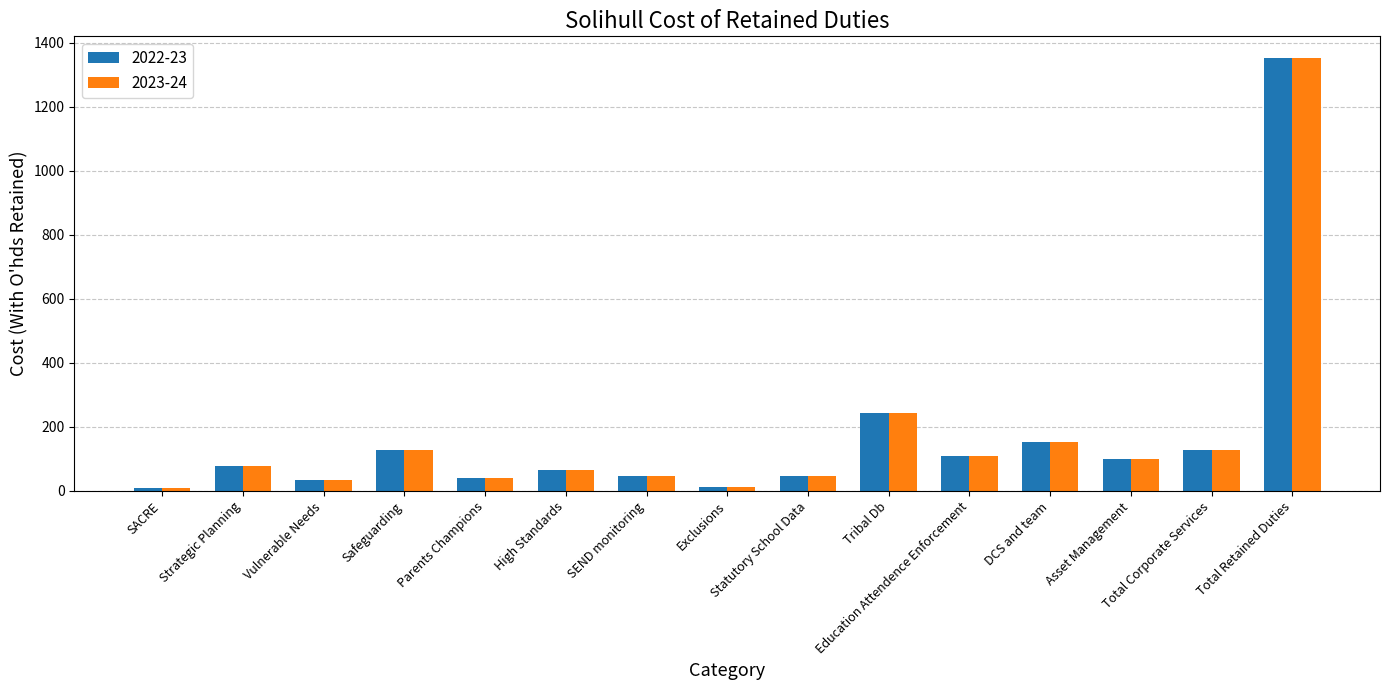

At which category is the sum across all series the highest?

Total Retained Duties